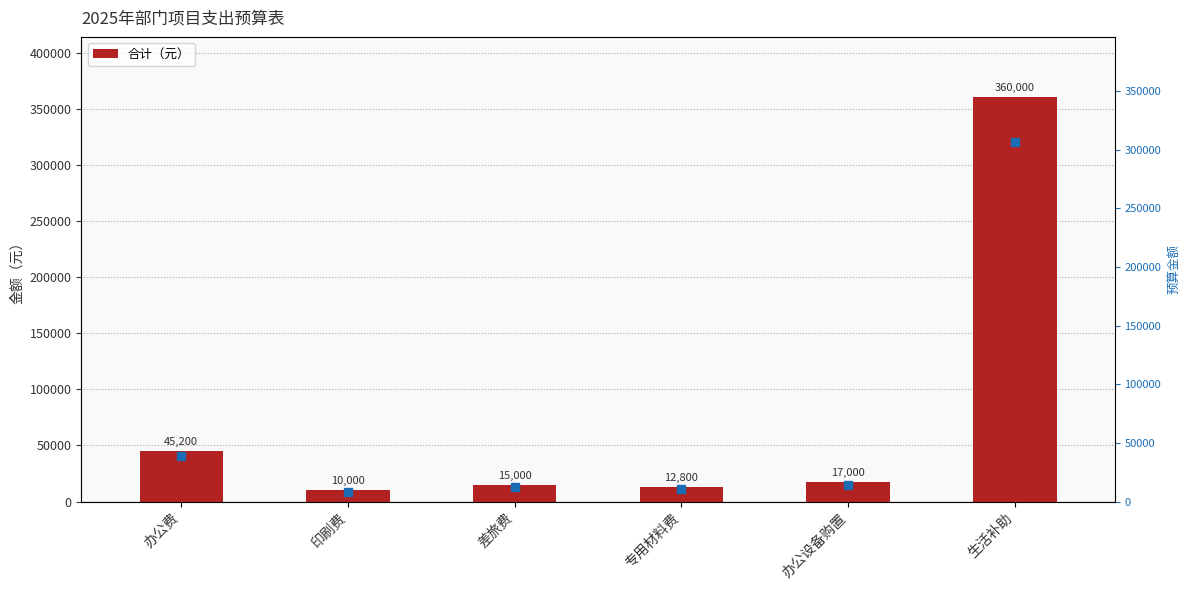

Reading left to right, extract all data points from this chart.

办公费=45200	印刷费=10000	差旅费=15000	专用材料费=12800	办公设备购置=17000	生活补助=360000